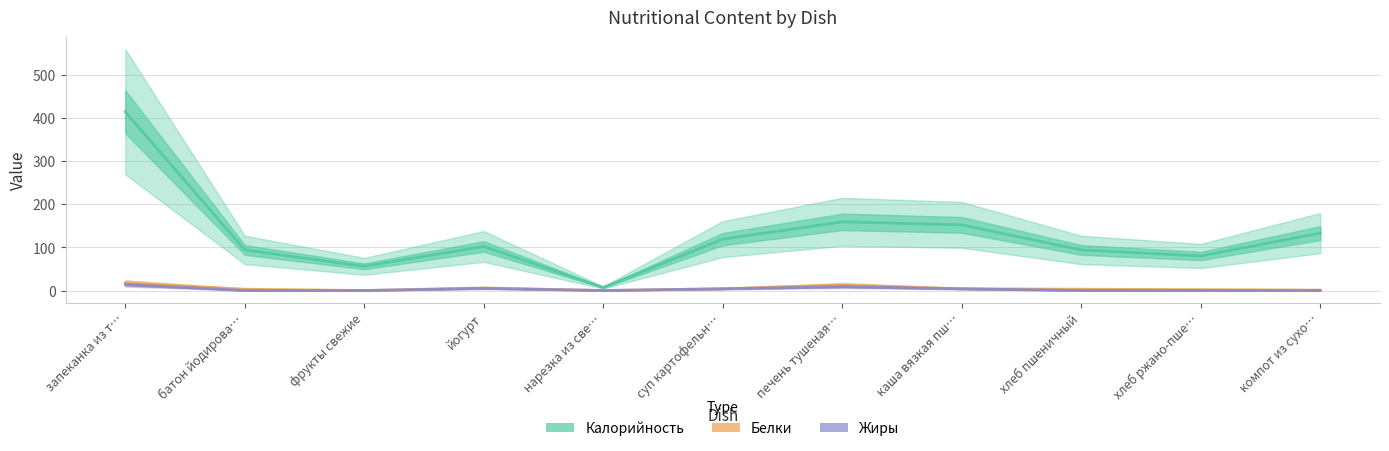

How many lines are shown in the chart?

3